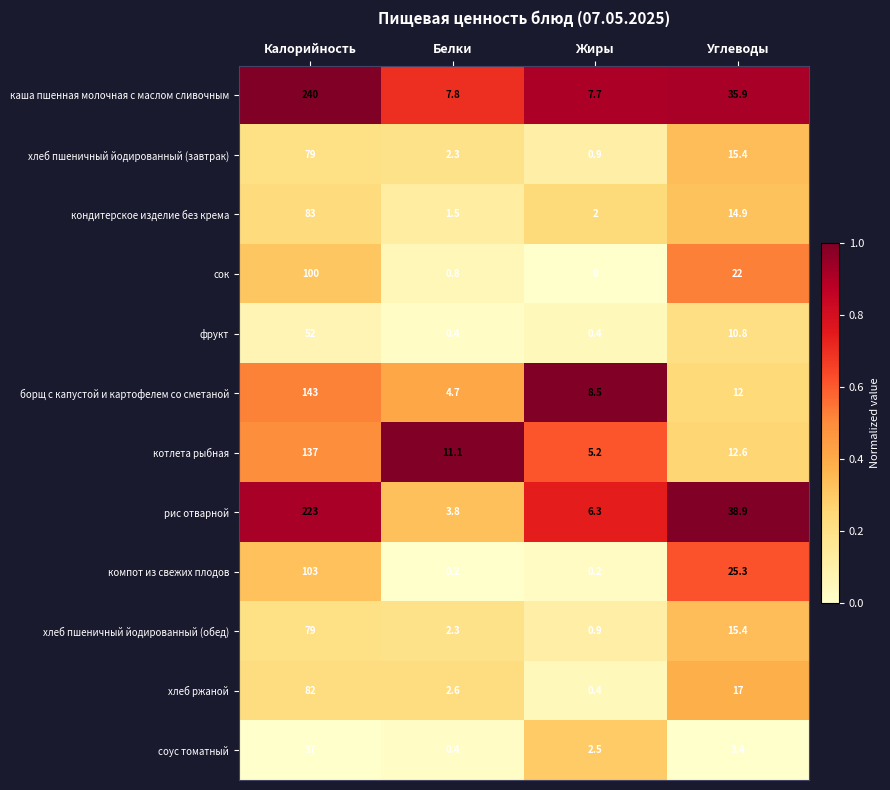

Rank the categories by сок value from lowest to highest.

Жиры, Белки, Углеводы, Калорийность